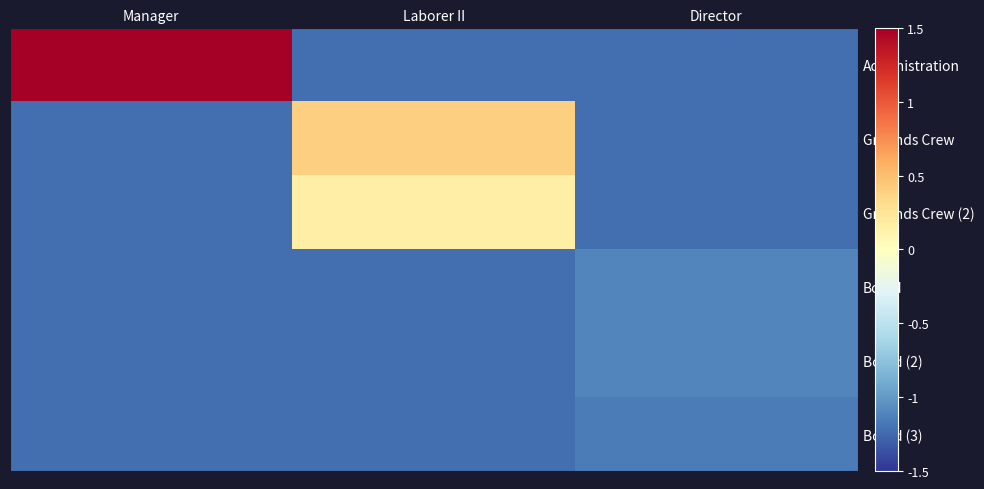

At how many categories does at least one series exceed 0?

2